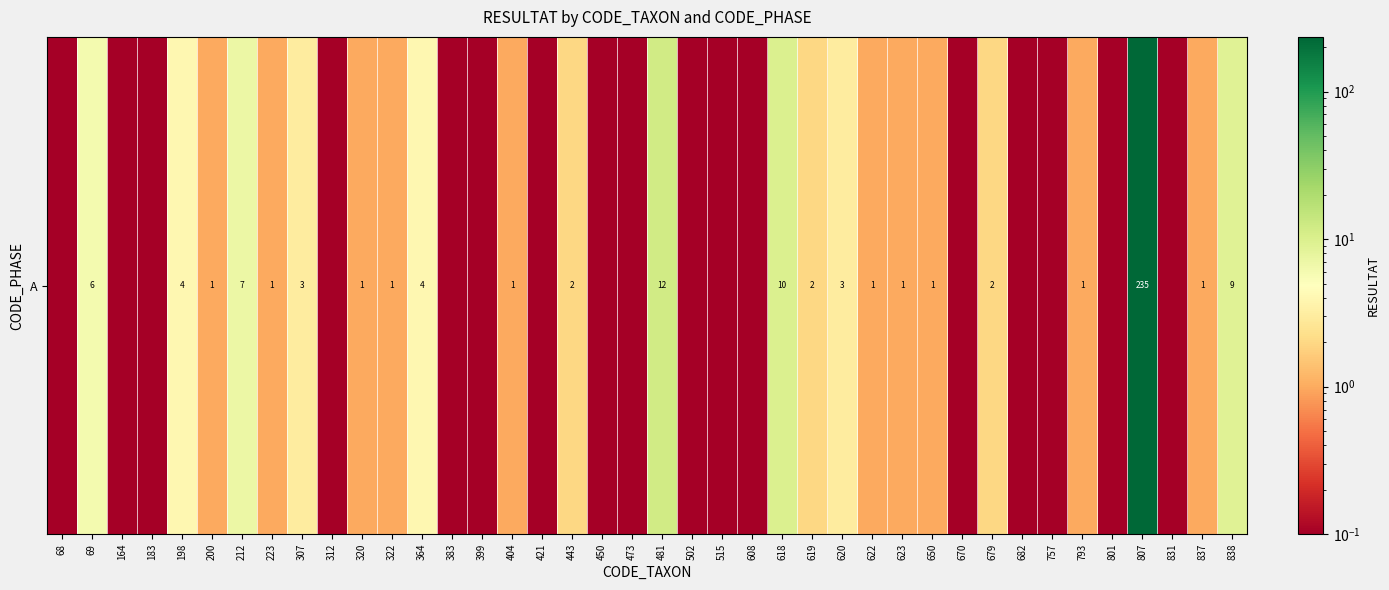

What is the maximum value shown in the chart?

235.0